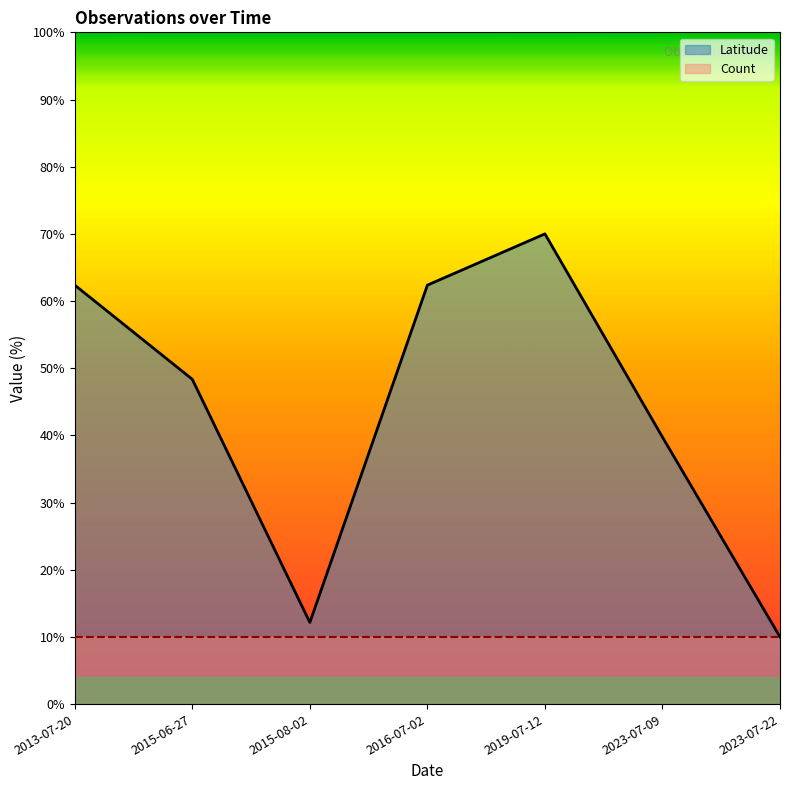

What is the change in value from 2015-06-27 to 2015-08-02?

-36.2